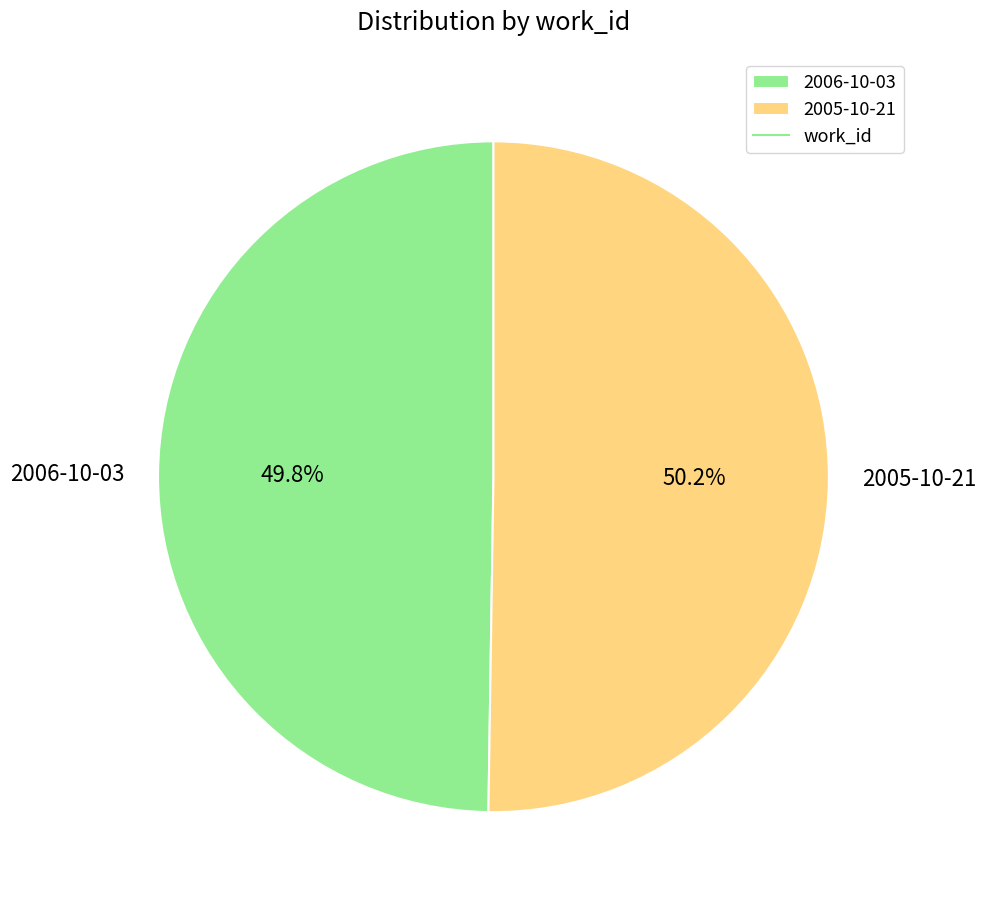

Count the number of slices in the pie.

2